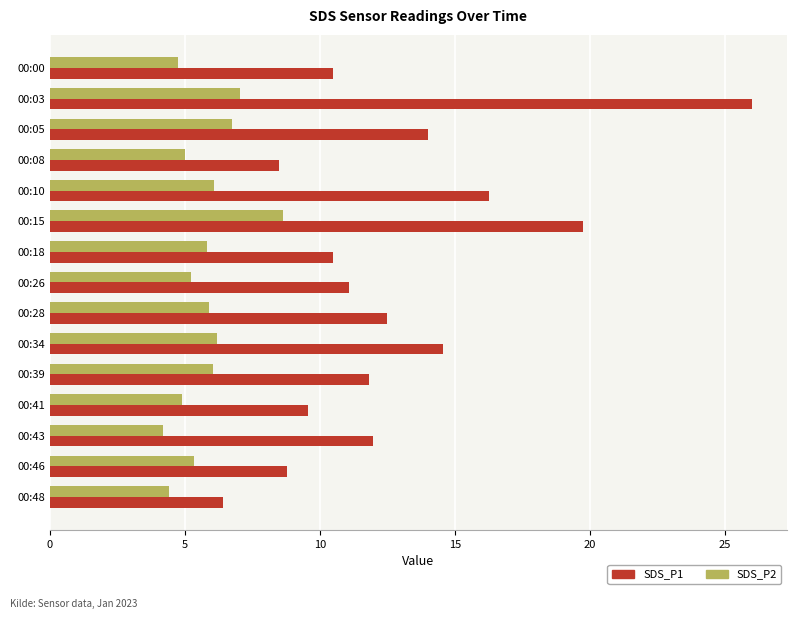

The value of SDS_P1 at 00:41 is 6.6. True or false?

False